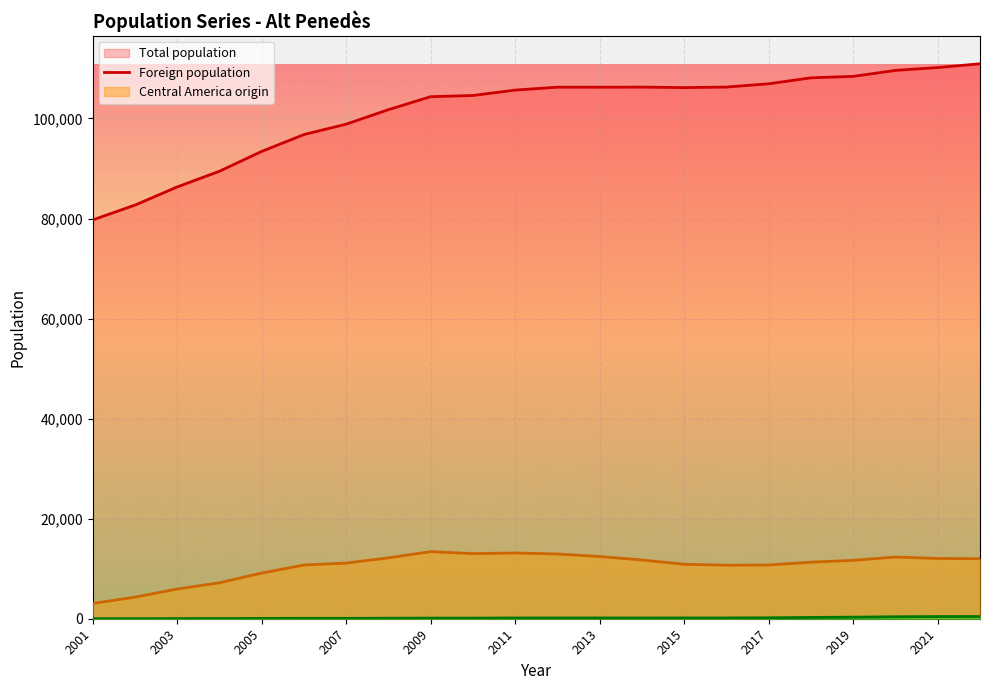

At 13, list the series in order from smallest to largest.

Central America origin line, Foreign population line, Total population line